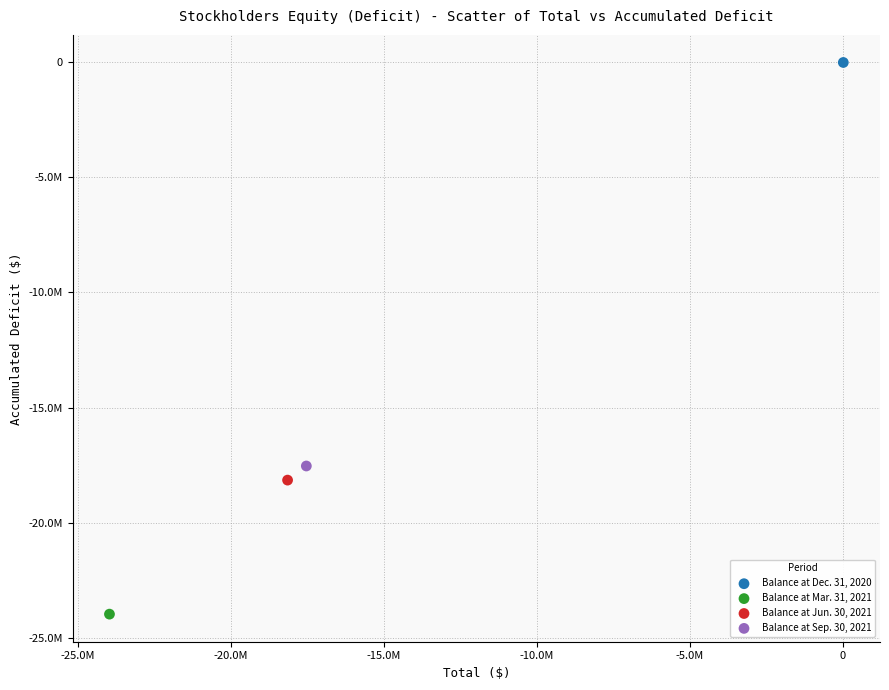

What are all the series names shown in the legend?

Balance at Dec. 31, 2020, Balance at Mar. 31, 2021, Balance at Jun. 30, 2021, Balance at Sep. 30, 2021